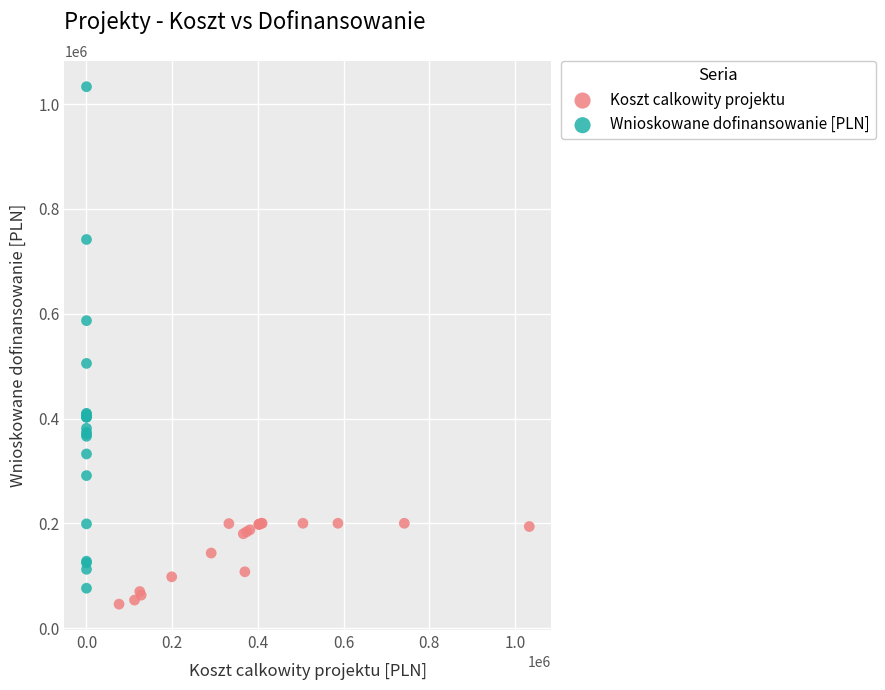

What are all the series names shown in the legend?

Koszt calkowity projektu, Wnioskowane dofinansowanie [PLN]